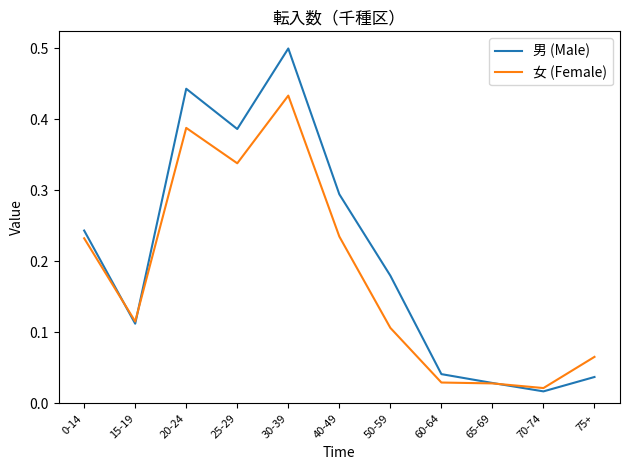

At which label does 女 (Female) reach its peak?

30-39